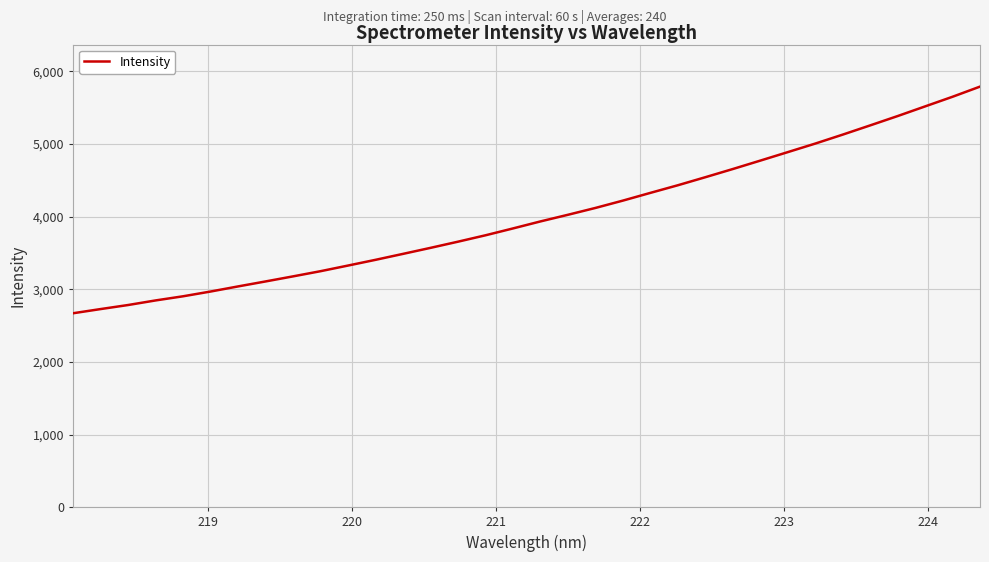

What is the maximum value shown in the chart?

5787.7